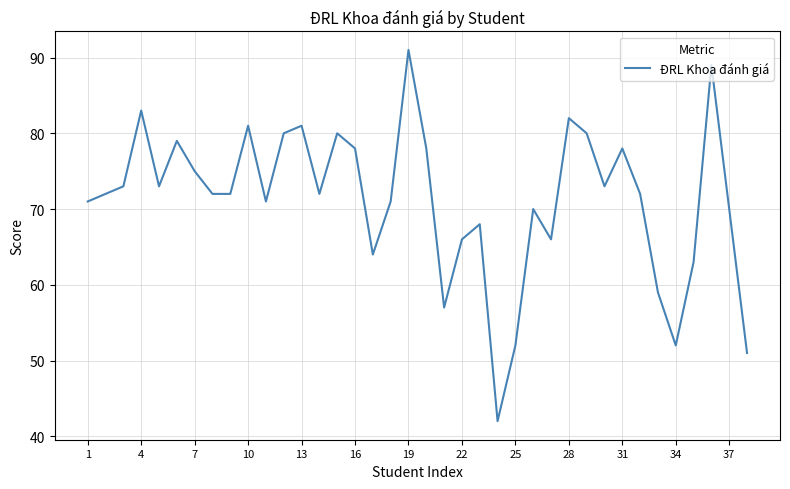

What is the maximum value shown in the chart?

91